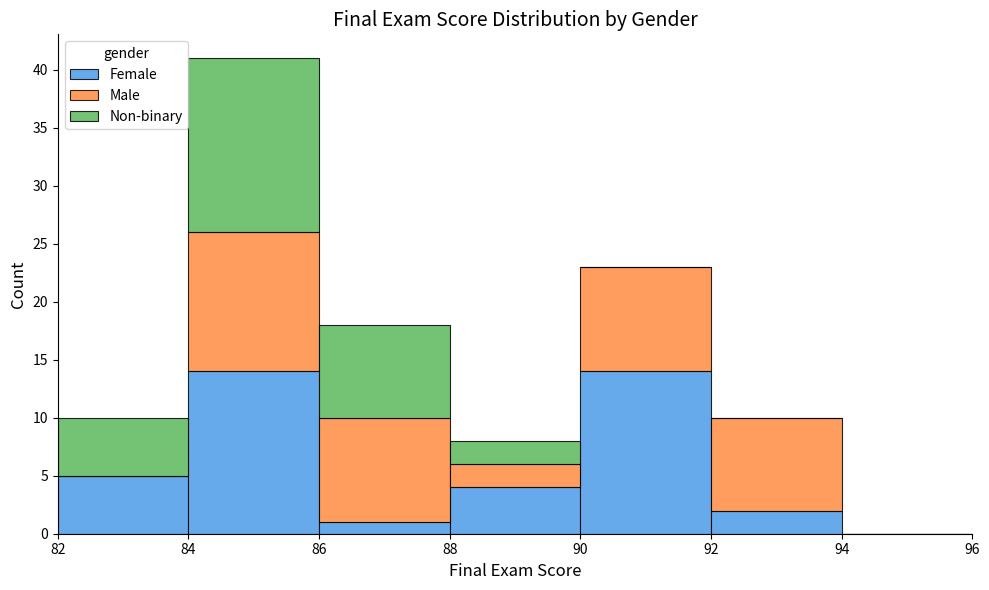

Reading left to right, list every stacked bar in this chart as the range it spans on the x-axis followed by its total height. The values are not printed on the chart, so give them approximately, as read against the axis.

82 to 84: 10
84 to 86: 41
86 to 88: 18
88 to 90: 8
90 to 92: 23
92 to 94: 10
94 to 96: 0